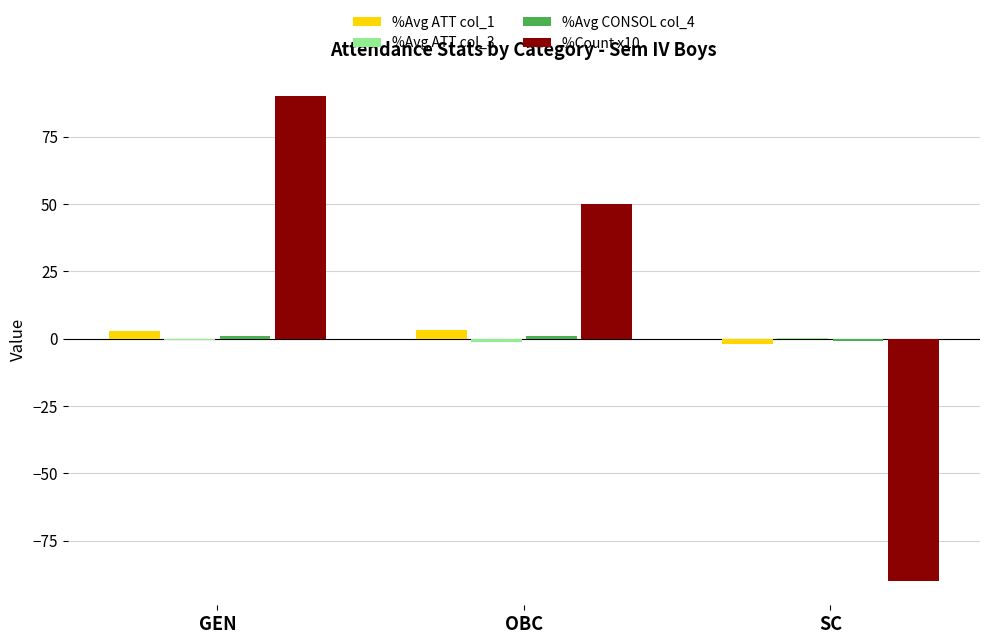

True or false: %Count x10 has a value of -160.1 at SC.

False